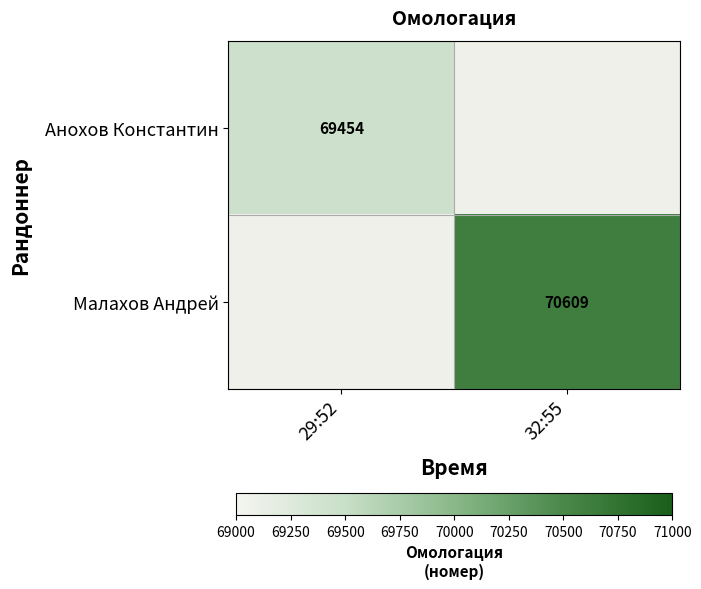

True or false: Анохов Константин has a value of 16902 at 29:52.

False